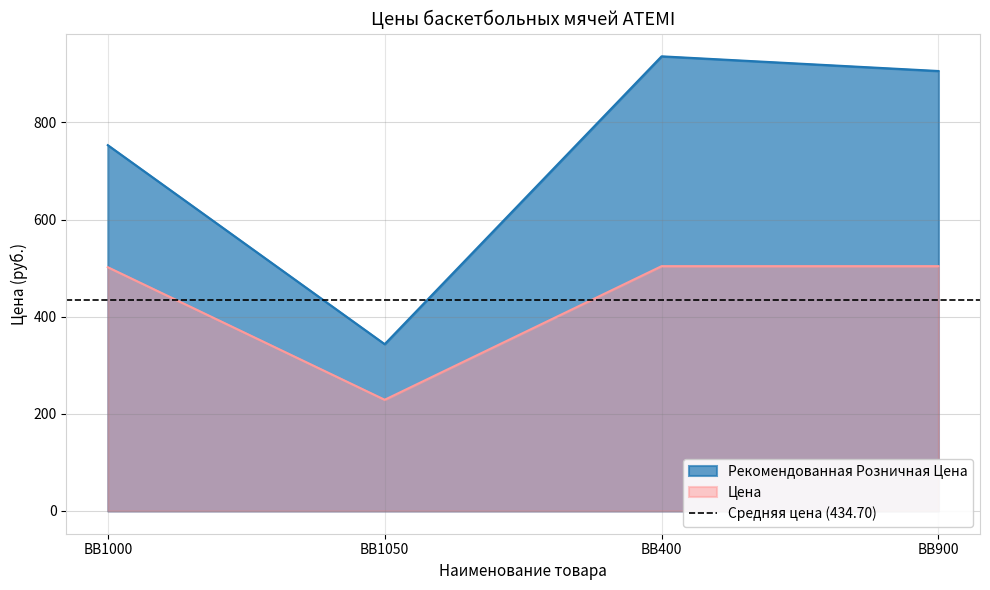

What is the total value across all series at BB1050?

572.4